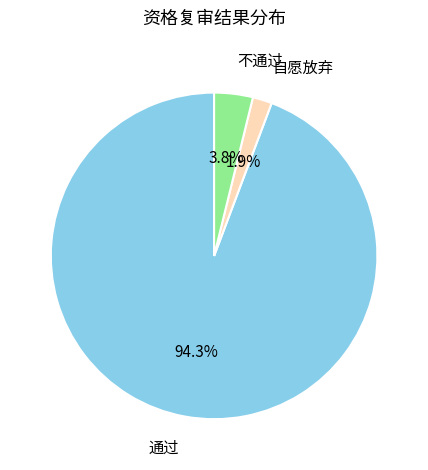

Is there a majority slice in this chart?

Yes